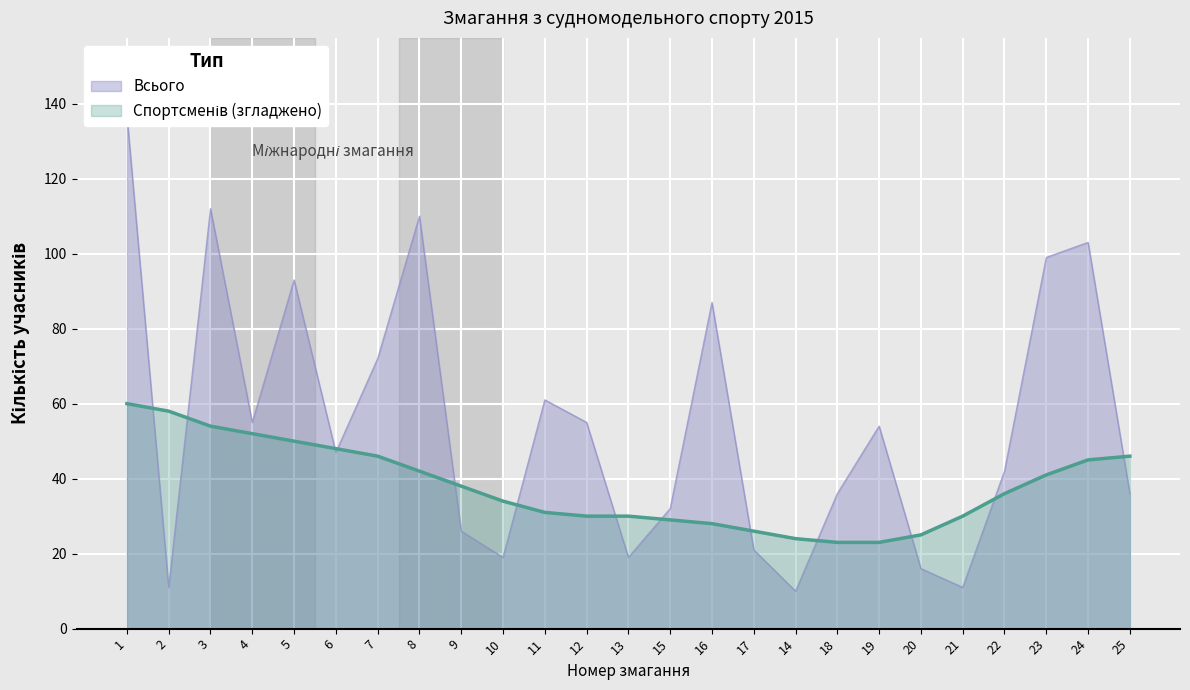

List the labels in order of value, smallest first.

14, 2, 21, 20, 10, 13, 17, 9, 15, 18, 25, 22, 6, 19, 4, 12, 11, 7, 16, 5, 23, 24, 8, 3, 1